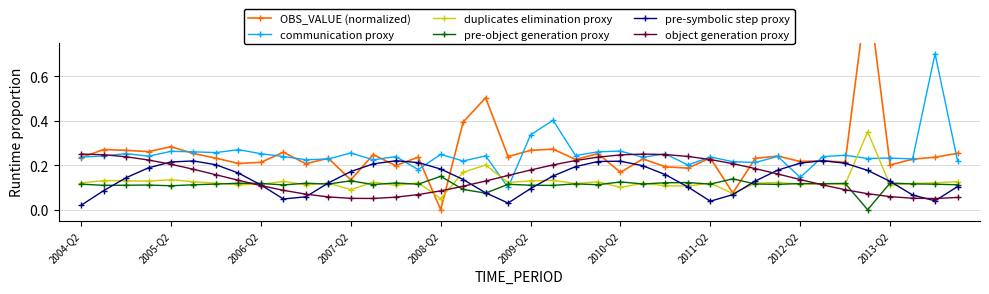

List the series in order of their peak value, lowest first.

pre-object generation proxy, pre-symbolic step proxy, object generation proxy, duplicates elimination proxy, communication proxy, OBS_VALUE (normalized)